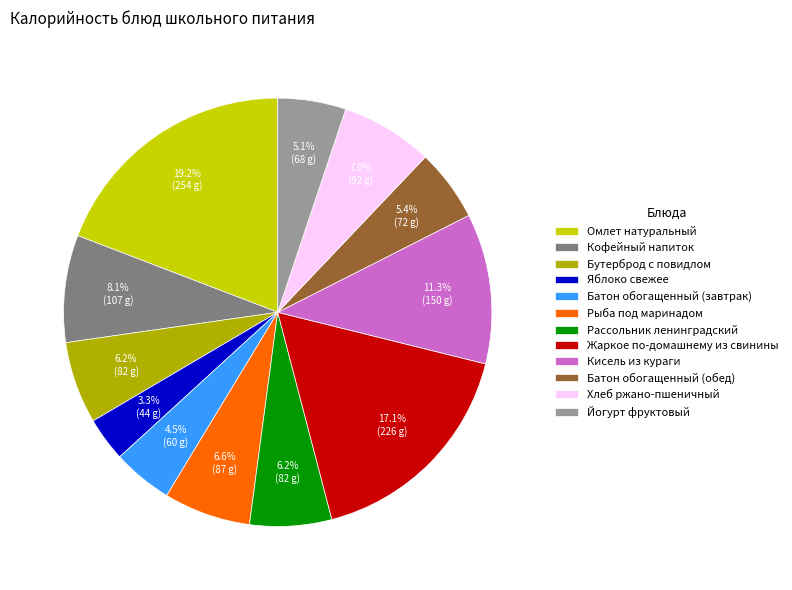

Does any single category account for the majority?

No